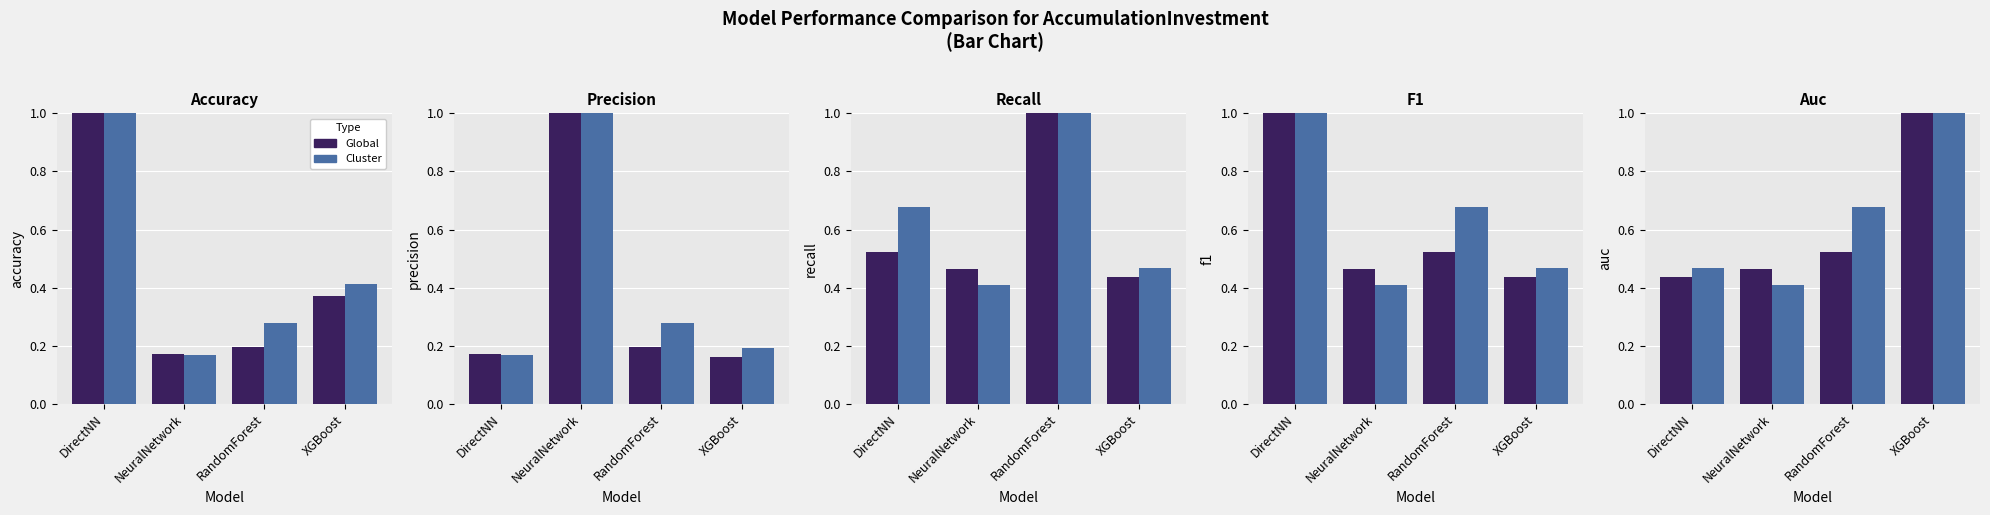

Does the chart contain any negative values?

No